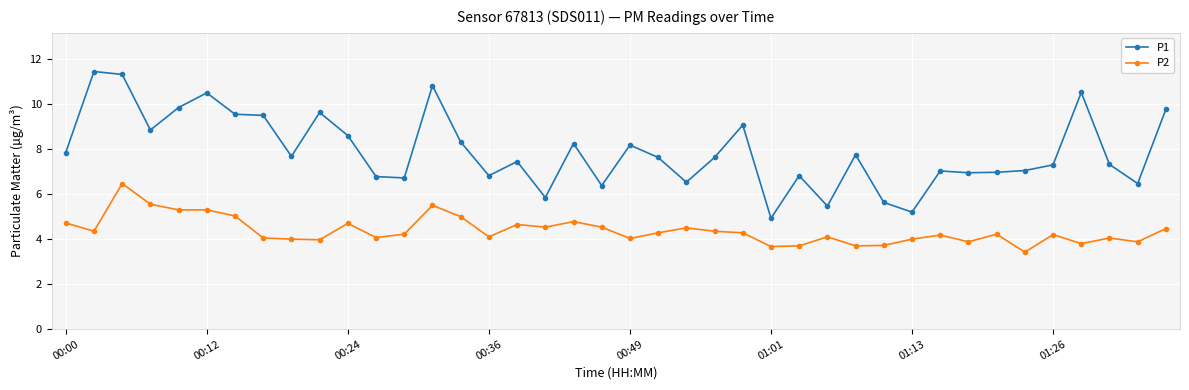

How many distinct data groups are displayed?

2